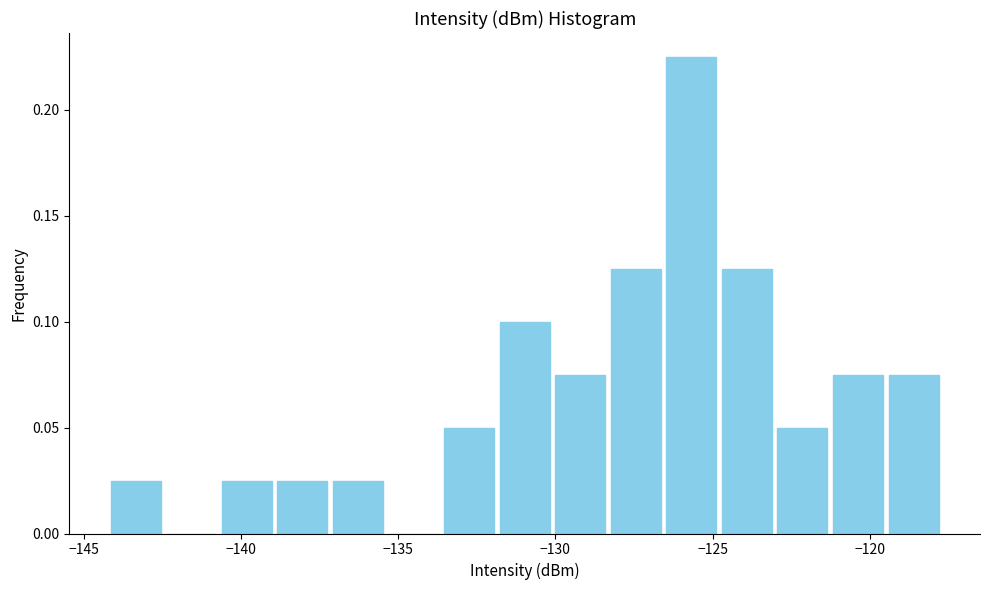

Around what value on the x-axis is the tallest bar? Give the approximate position of its centre, as read against the axis.

-125.5